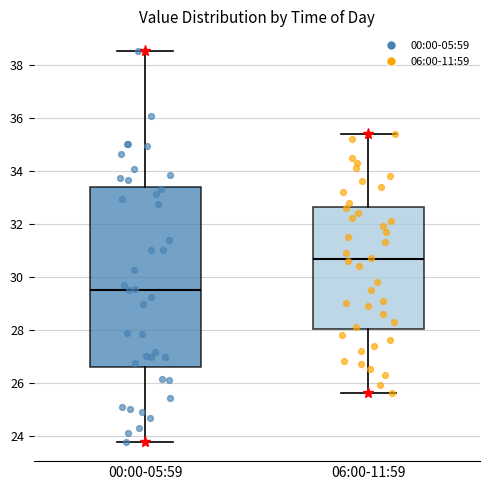

Comparing the boxes themselves (not the whiskers), which one is the tallest?

00:00-05:59